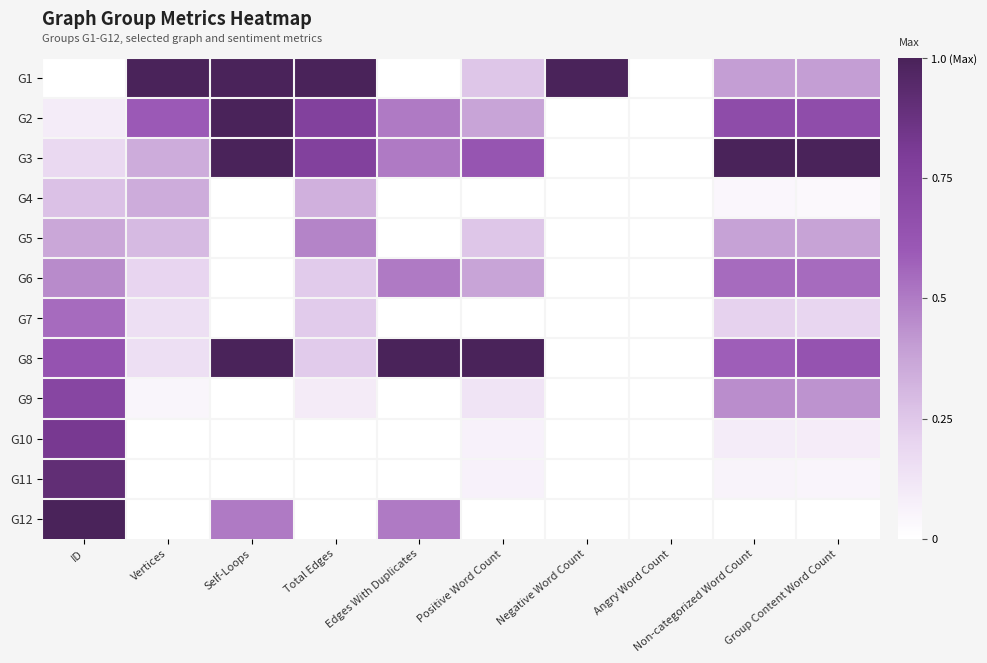

At which category is the sum across all series the highest?

ID